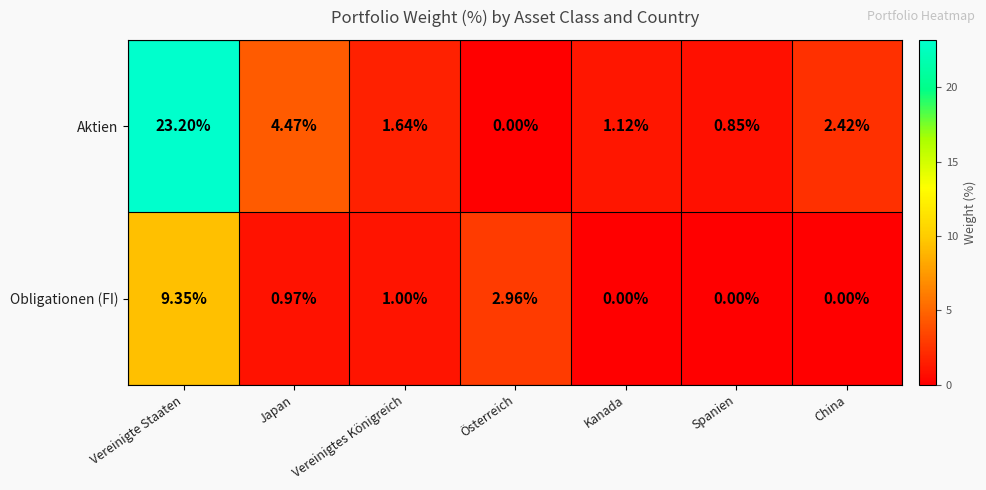

Which series has the widest spread of values?

Aktien